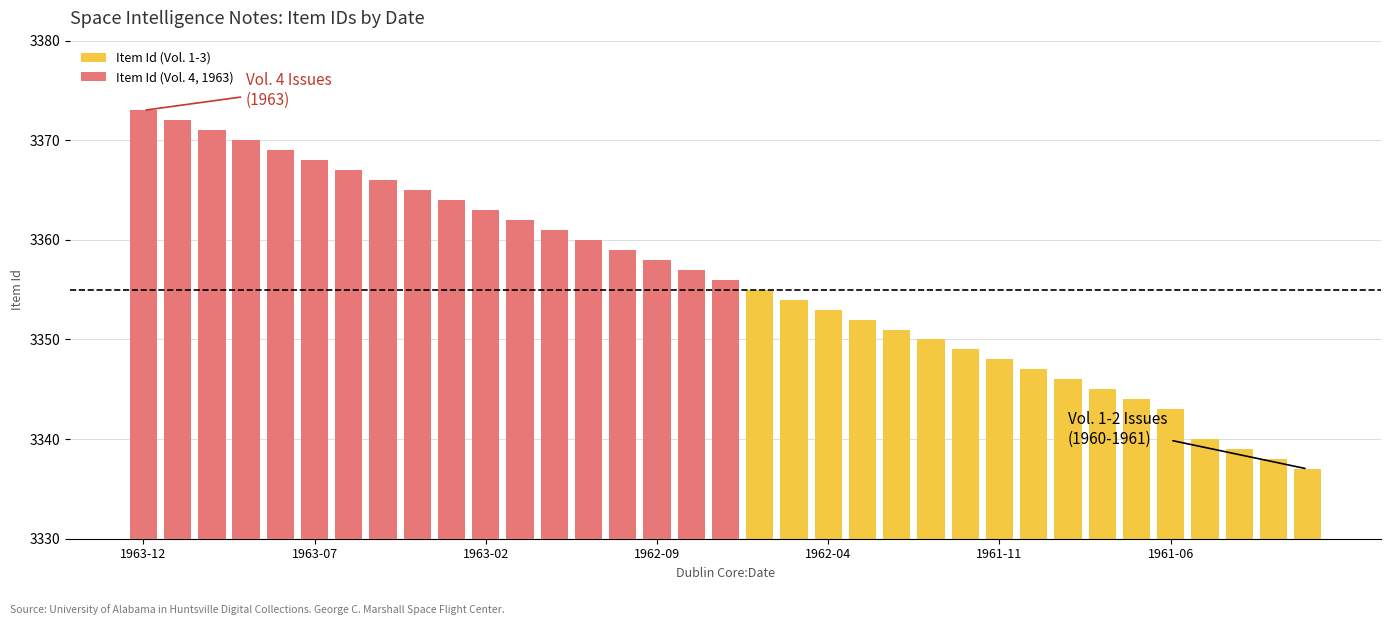

Reading left to right, what are all the values shown in this chart?

1963-12=3373	1963-11=3372	1963-10=3371	1963-09=3370	1963-08=3369	1963-07=3368	1963-06=3367	1963-05=3366	1963-04=3365	1963-03=3364	1963-02=3363	1963-01=3362	1962-12=3361	1962-11=3360	1962-10=3359	1962-09=3358	1962-08=3357	1962-07=3356	1962-06=3355	1962-05=3354	1962-04=3353	1962-03=3352	1962-02=3351	1962-01=3350	1961-12=3349	1961-11=3348	1961-10=3347	1961-09=3346	1961-08=3345	1961-07=3344	1961-06=3343	1961-03=3340	1961-02=3339	1961-01=3338	1960-12=3337